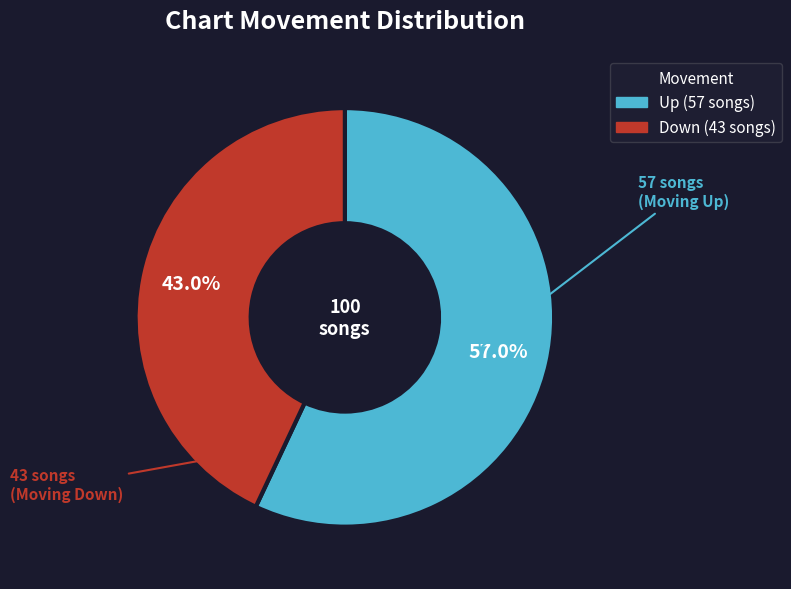

Is there a majority slice in this chart?

Yes